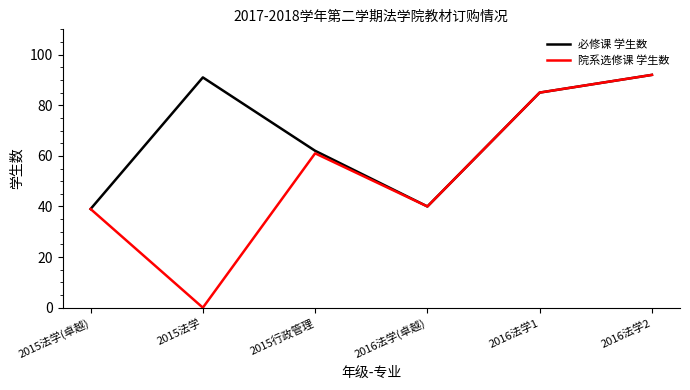

Reading right to left, transcribe all the data shown in this chart.

必修课 学生数: 2016法学2=92	2016法学1=85	2016法学(卓越)=40	2015行政管理=62	2015法学=91	2015法学(卓越)=39
院系选修课 学生数: 2016法学2=92	2016法学1=85	2016法学(卓越)=40	2015行政管理=61	2015法学=0	2015法学(卓越)=39